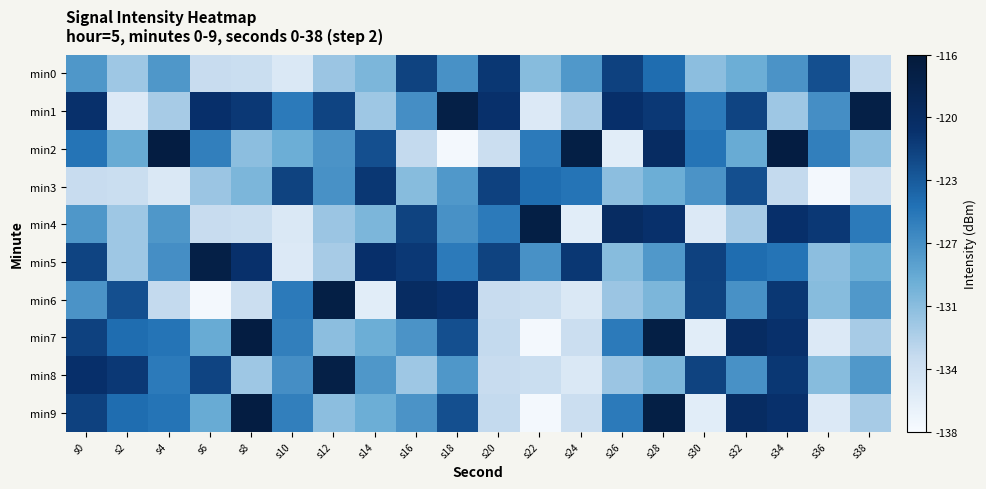

At s8, list the series in order from largest to smallest.

min7, min9, min5, min1, min3, min2, min8, min0, min4, min6